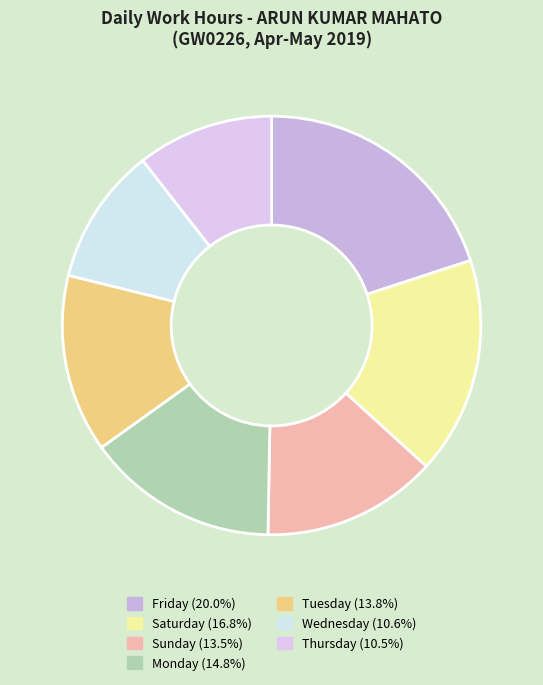

How many slices are in this pie chart?

7